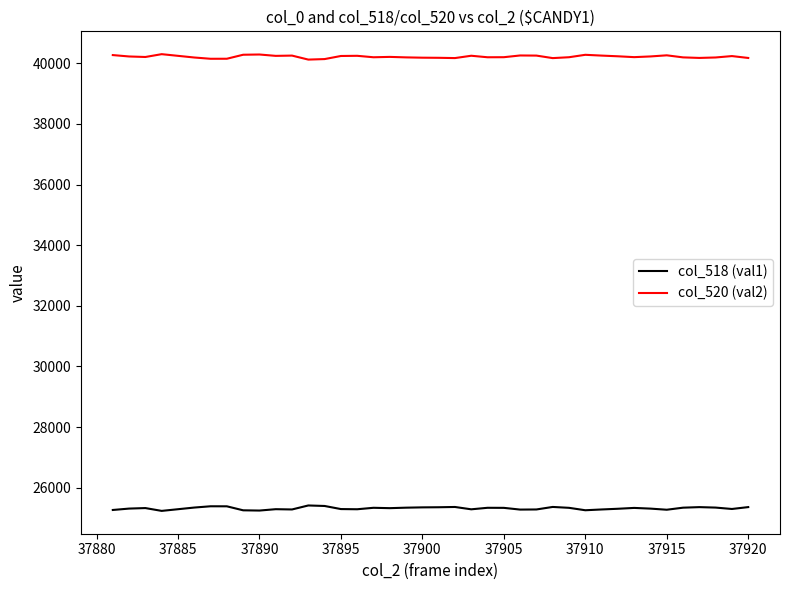

What is the highest value of the col_518 (val1) series?

25412